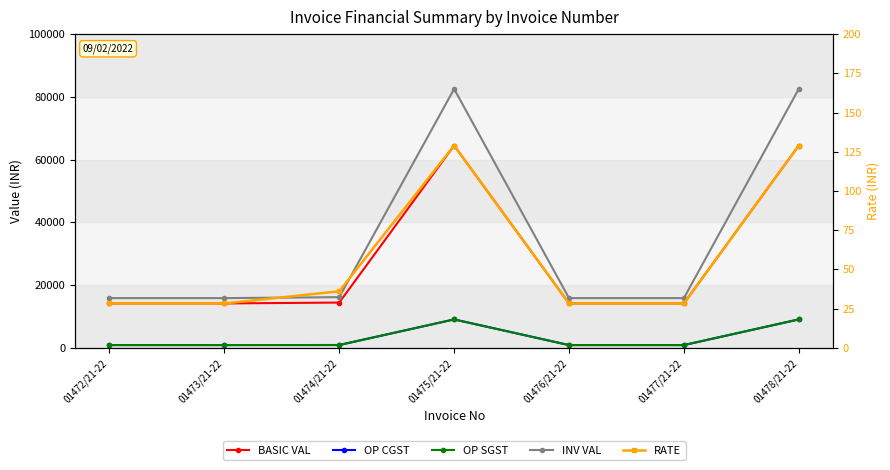

Which label corresponds to the largest value in the chart?

01475/21-22